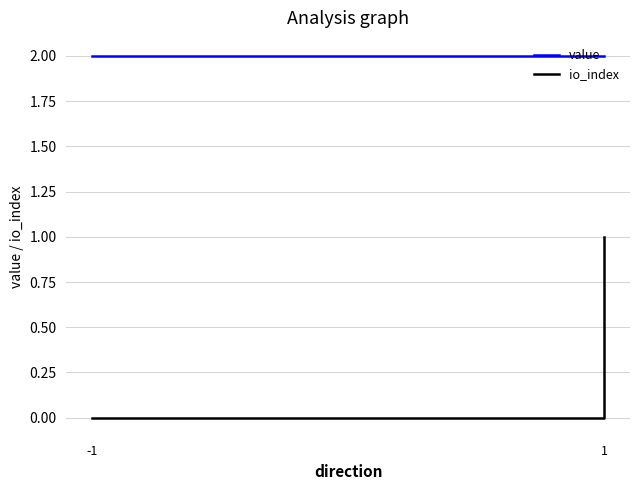

What is the maximum value shown in the chart?

2.0